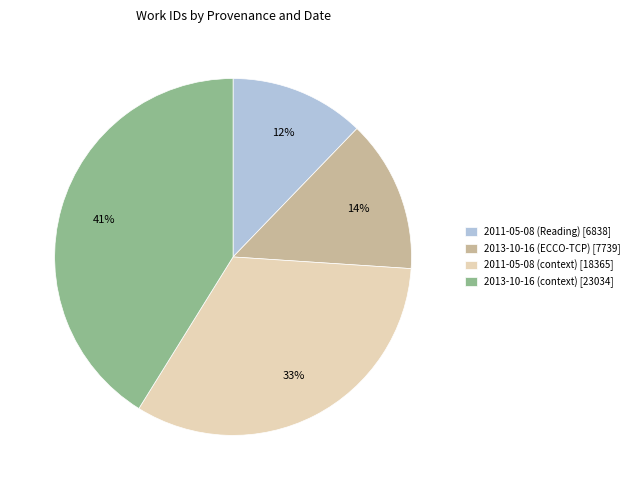

Count the number of slices in the pie.

4